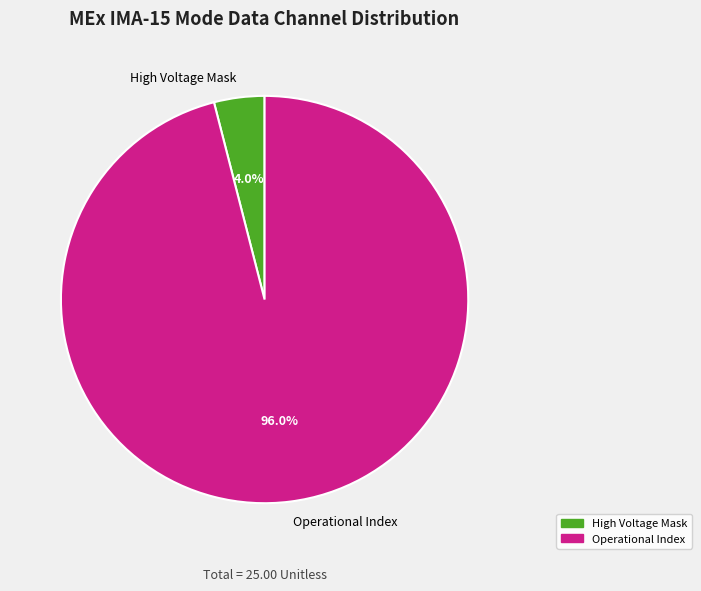

Rank the categories by value from lowest to highest.

High Voltage Mask, Operational Index